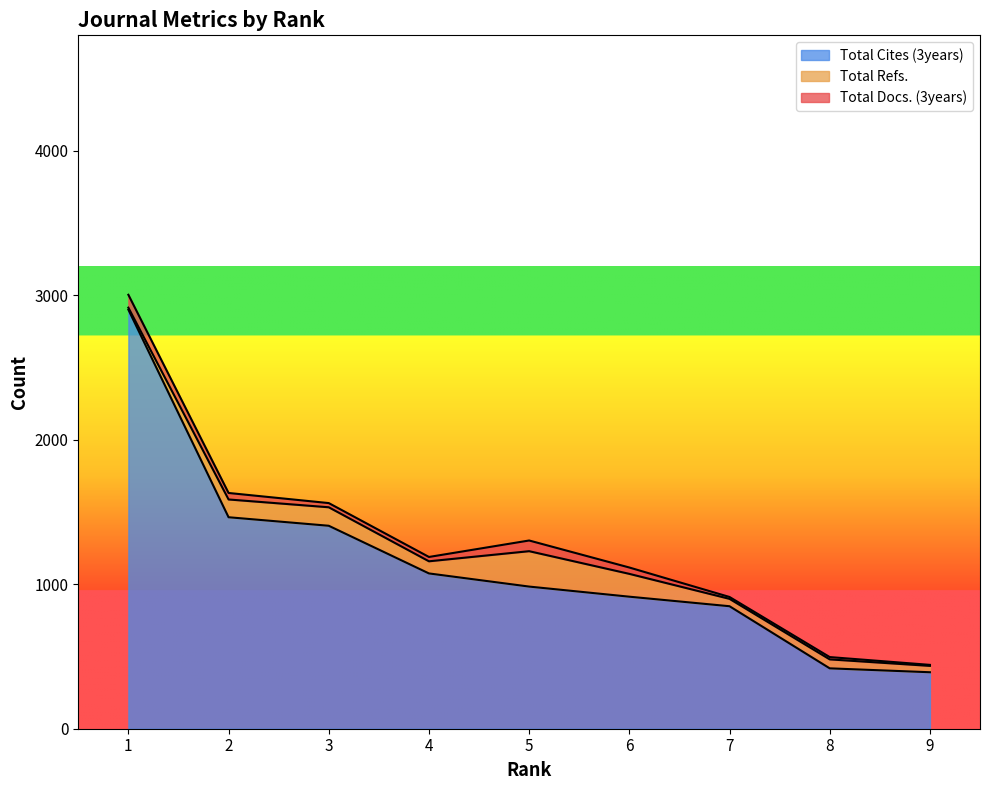

Does the chart display data point markers on the line(s)?

No